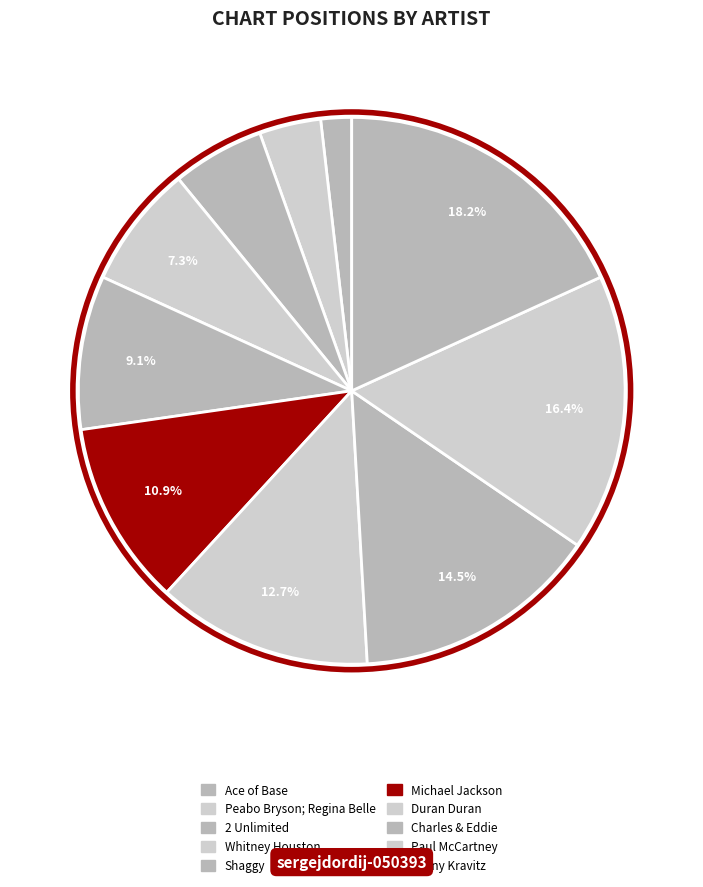

Which slice is the smallest?

Ace of Base